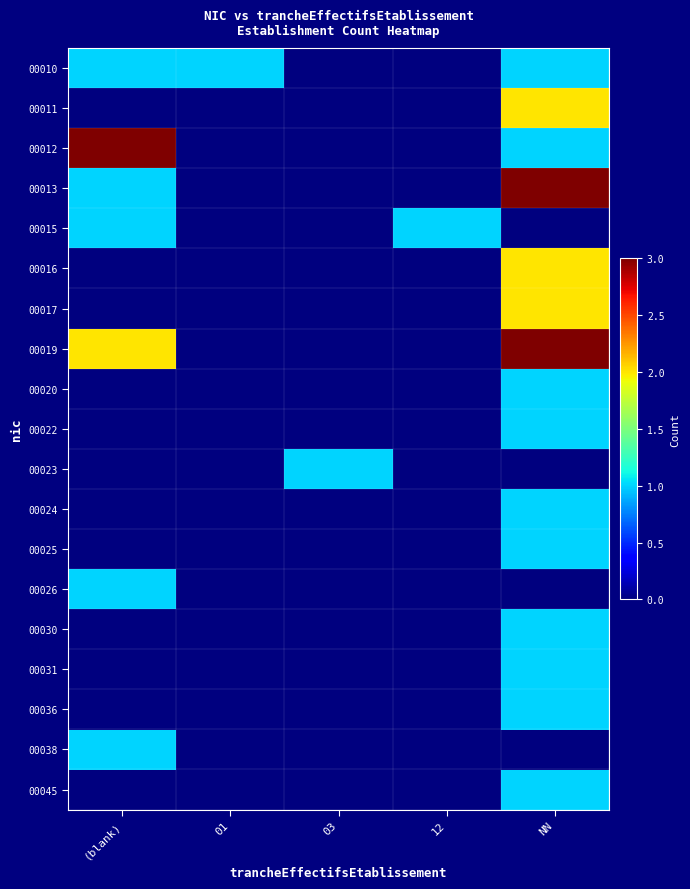

Between 12 and (blank), which is larger?

(blank)